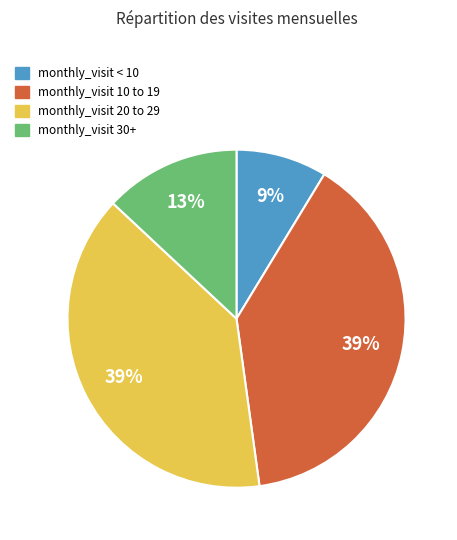

To the nearest percent, what is the difference between the monthly_visit 10 to 19 and monthly_visit < 10 slice percentages?

30%